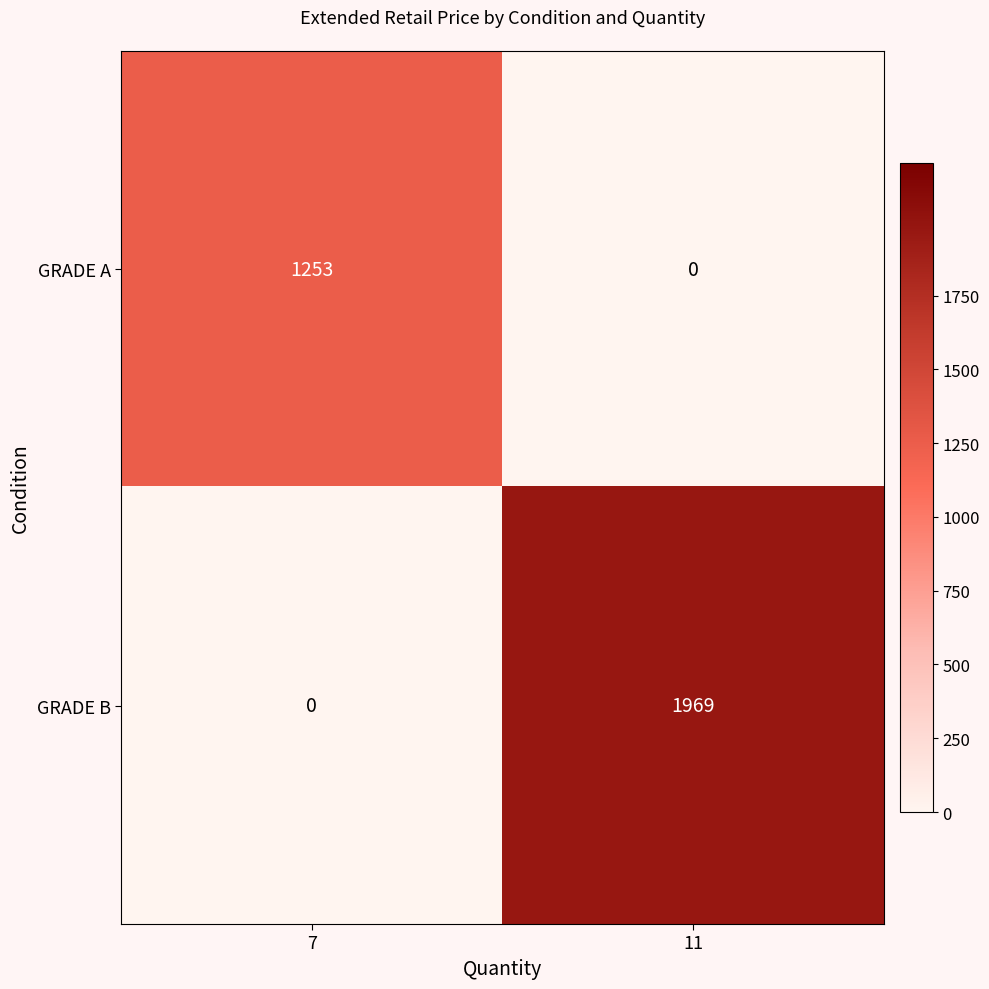

At how many categories does at least one series exceed 1444?

1